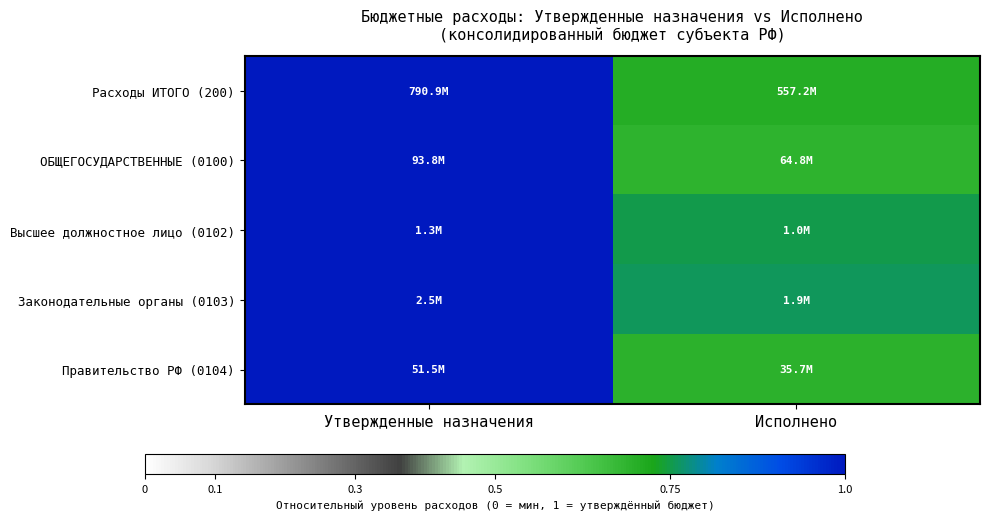

Reading left to right, what are all the values shown in this chart?

Расходы ИТОГО (200): Утвержденные назначения=1.0	Исполнено=0.7
ОБЩЕГОСУДАРСТВЕННЫЕ (0100): Утвержденные назначения=1.0	Исполнено=0.7
Высшее должностное лицо (0102): Утвержденные назначения=1.0	Исполнено=0.8
Законодательные органы (0103): Утвержденные назначения=1.0	Исполнено=0.8
Правительство РФ (0104): Утвержденные назначения=1.0	Исполнено=0.7